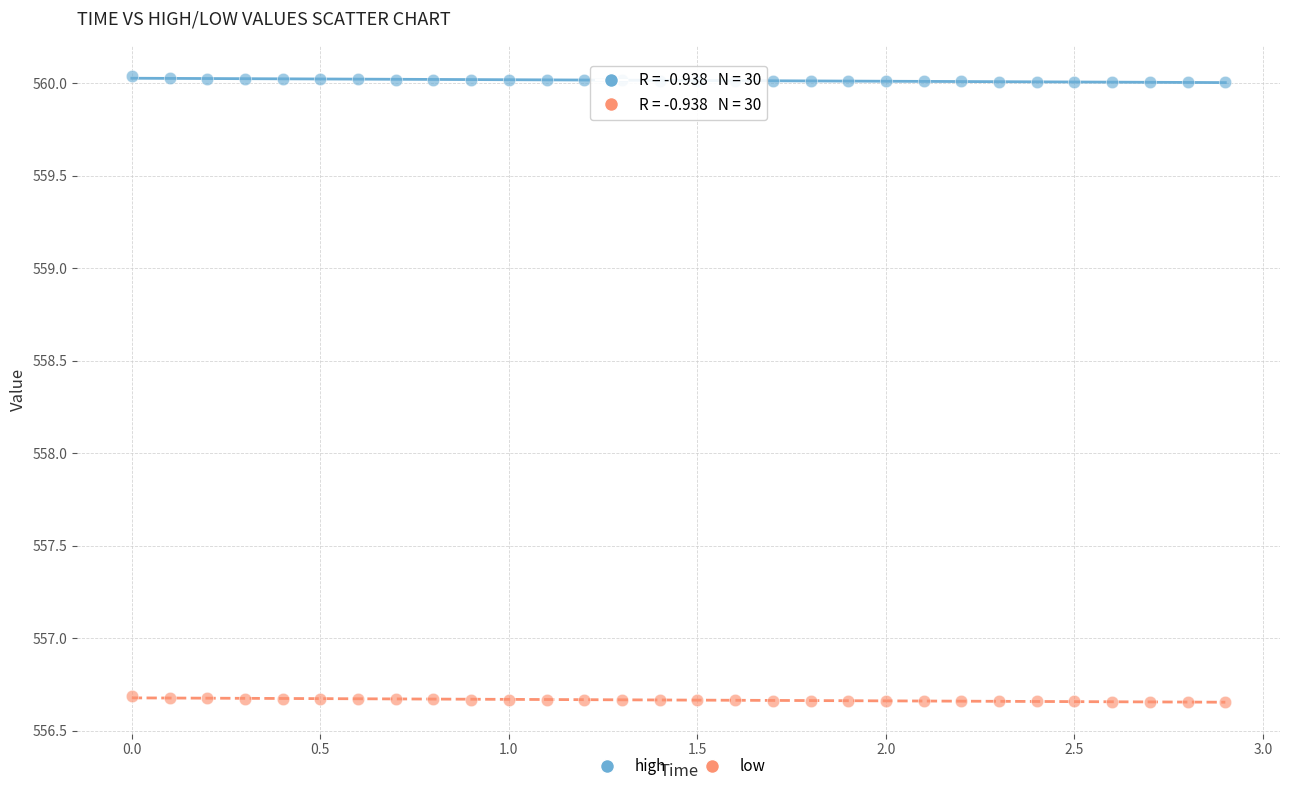

What are all the series names shown in the legend?

high, low